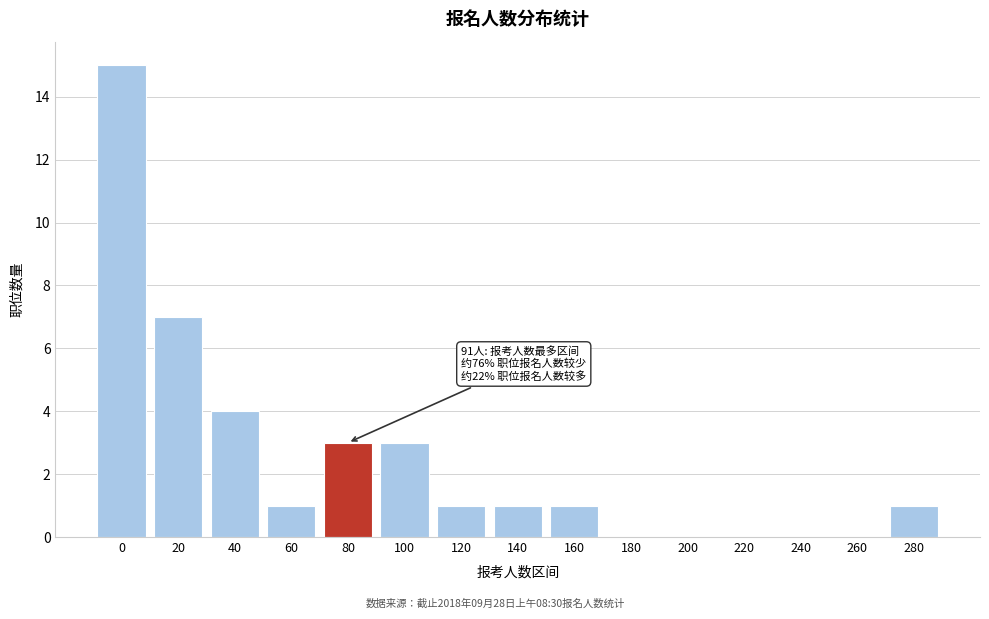

Reading left to right, extract all data points from this chart.

0=15	20=7	40=4	60=1	80=3	100=3	120=1	140=1	160=1	180=0	200=0	220=0	240=0	260=0	280=1